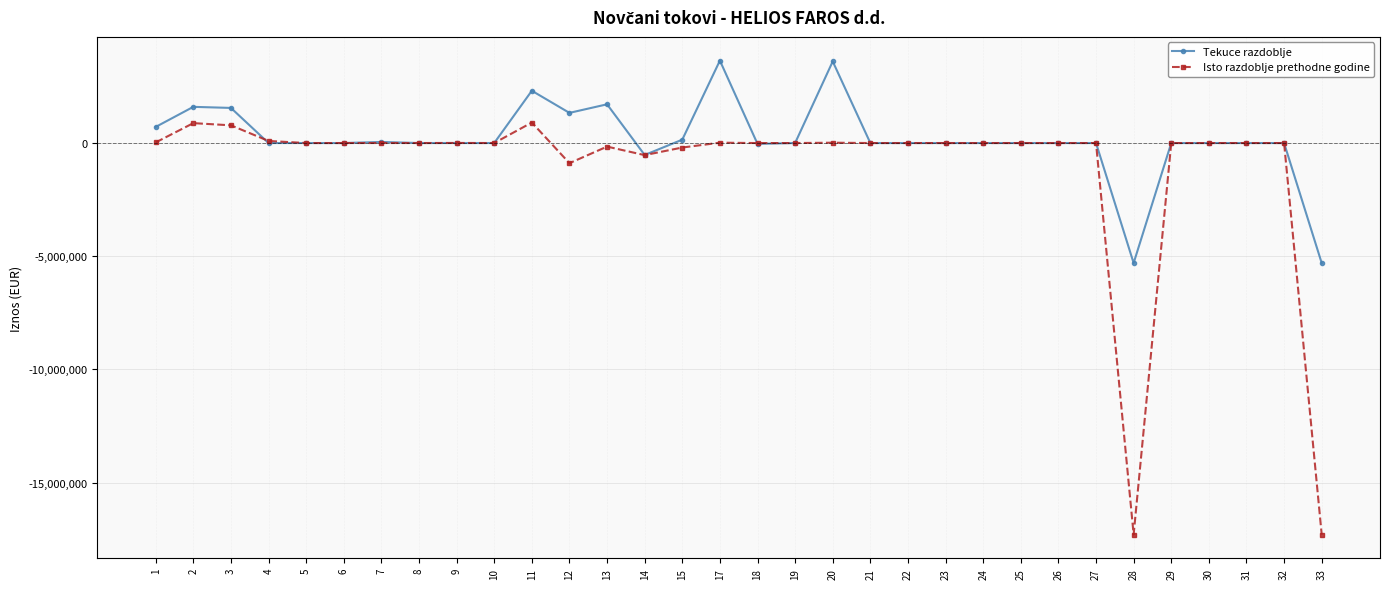

Is the value of Tekuce razdoblje at 5 greater than the value of Isto razdoblje prethodne godine at 12?

Yes